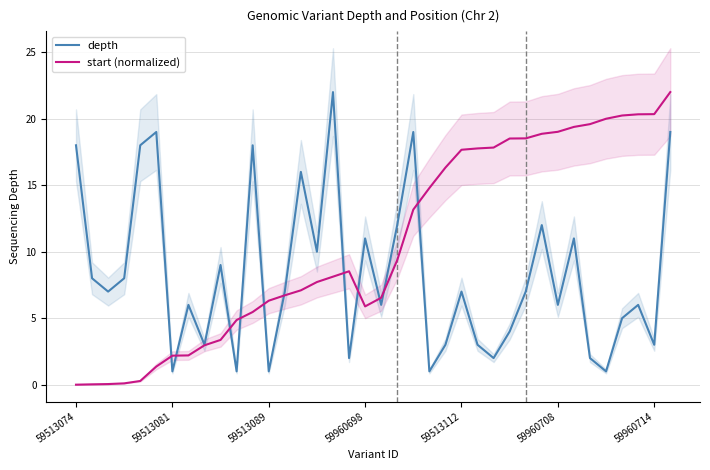

What is the maximum value for depth?

22.0